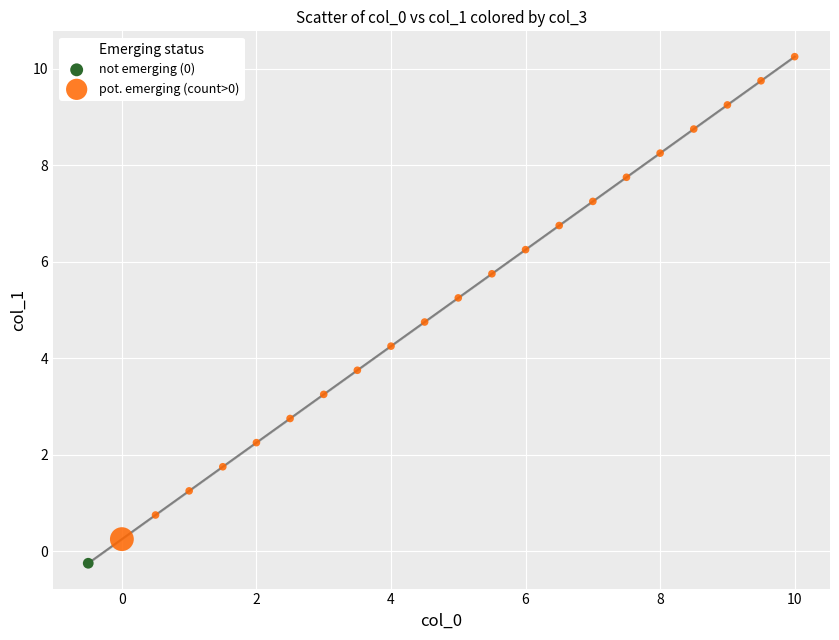

What are all the series names shown in the legend?

not emerging (0), pot. emerging (count>0)